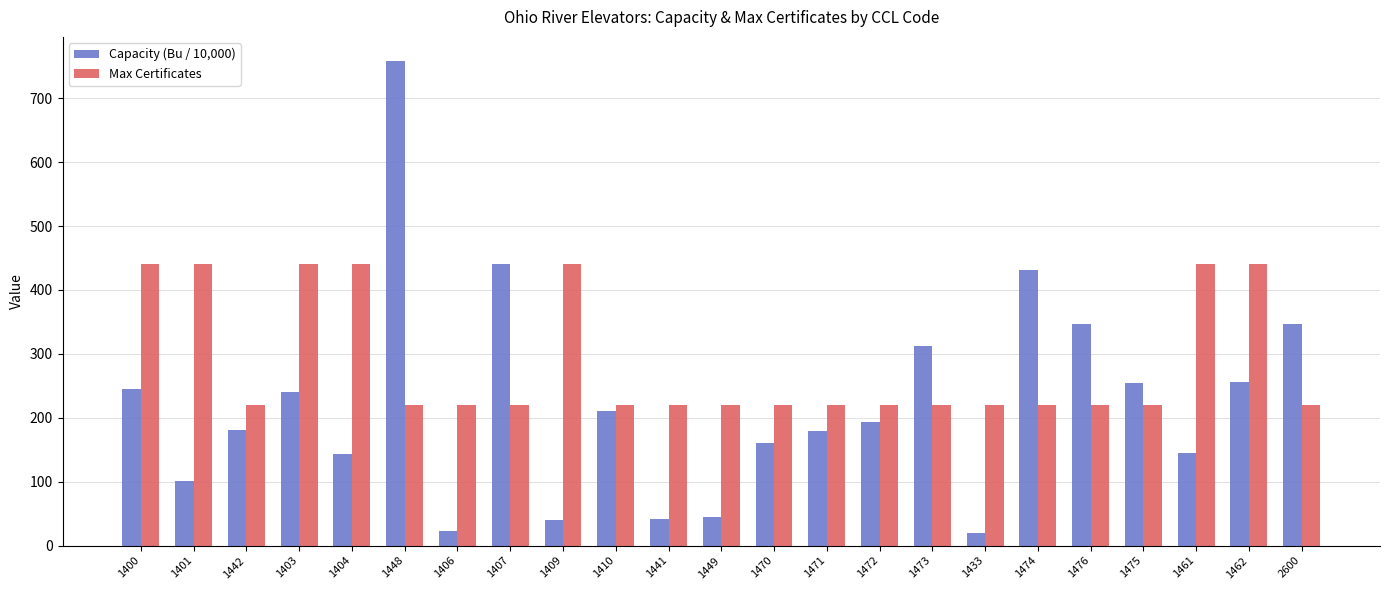

List the series in order of their overall mean, lowest first.

Capacity (Bu / 10,000), Max Certificates